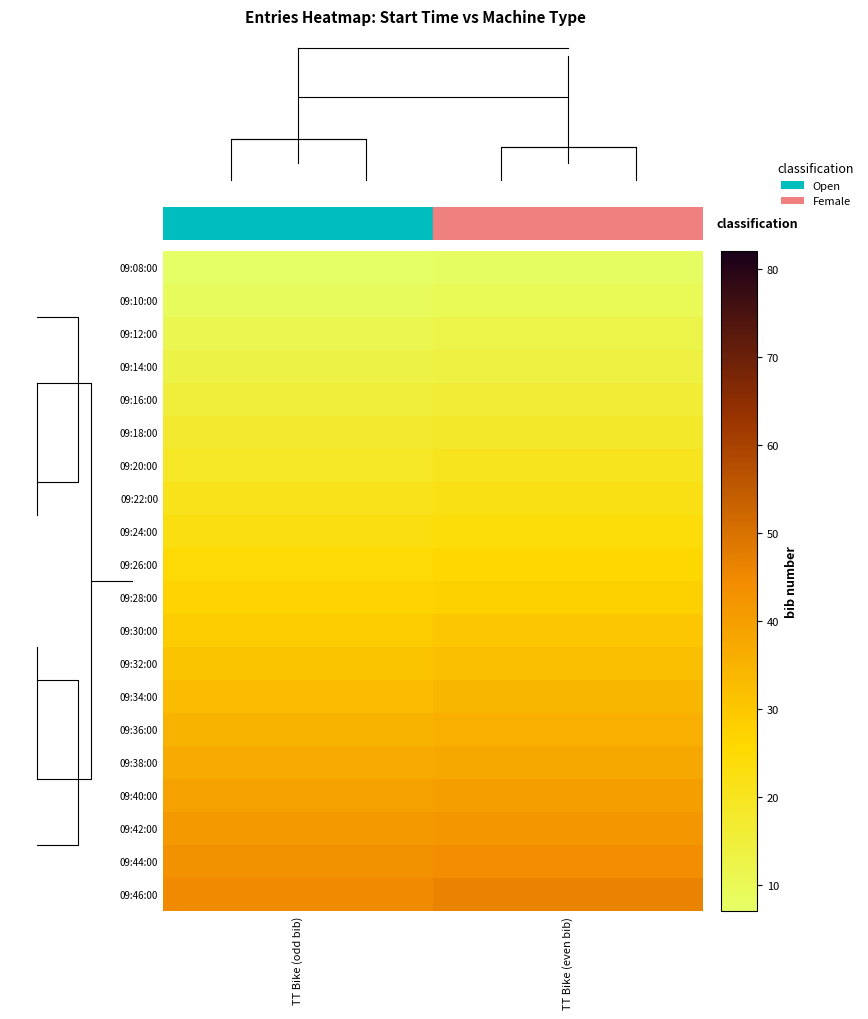

Reading left to right, list all the values displayed in this chart.

09:08:00: TT Bike (odd bib)=7	TT Bike (even bib)=8
09:10:00: TT Bike (odd bib)=9	TT Bike (even bib)=10
09:12:00: TT Bike (odd bib)=11	TT Bike (even bib)=12
09:14:00: TT Bike (odd bib)=13	TT Bike (even bib)=14
09:16:00: TT Bike (odd bib)=15	TT Bike (even bib)=16
09:18:00: TT Bike (odd bib)=17	TT Bike (even bib)=18
09:20:00: TT Bike (odd bib)=19	TT Bike (even bib)=20
09:22:00: TT Bike (odd bib)=21	TT Bike (even bib)=22
09:24:00: TT Bike (odd bib)=23	TT Bike (even bib)=24
09:26:00: TT Bike (odd bib)=25	TT Bike (even bib)=26
09:28:00: TT Bike (odd bib)=27	TT Bike (even bib)=28
09:30:00: TT Bike (odd bib)=29	TT Bike (even bib)=30
09:32:00: TT Bike (odd bib)=31	TT Bike (even bib)=32
09:34:00: TT Bike (odd bib)=33	TT Bike (even bib)=34
09:36:00: TT Bike (odd bib)=35	TT Bike (even bib)=36
09:38:00: TT Bike (odd bib)=37	TT Bike (even bib)=38
09:40:00: TT Bike (odd bib)=39	TT Bike (even bib)=40
09:42:00: TT Bike (odd bib)=41	TT Bike (even bib)=42
09:44:00: TT Bike (odd bib)=43	TT Bike (even bib)=44
09:46:00: TT Bike (odd bib)=45	TT Bike (even bib)=46